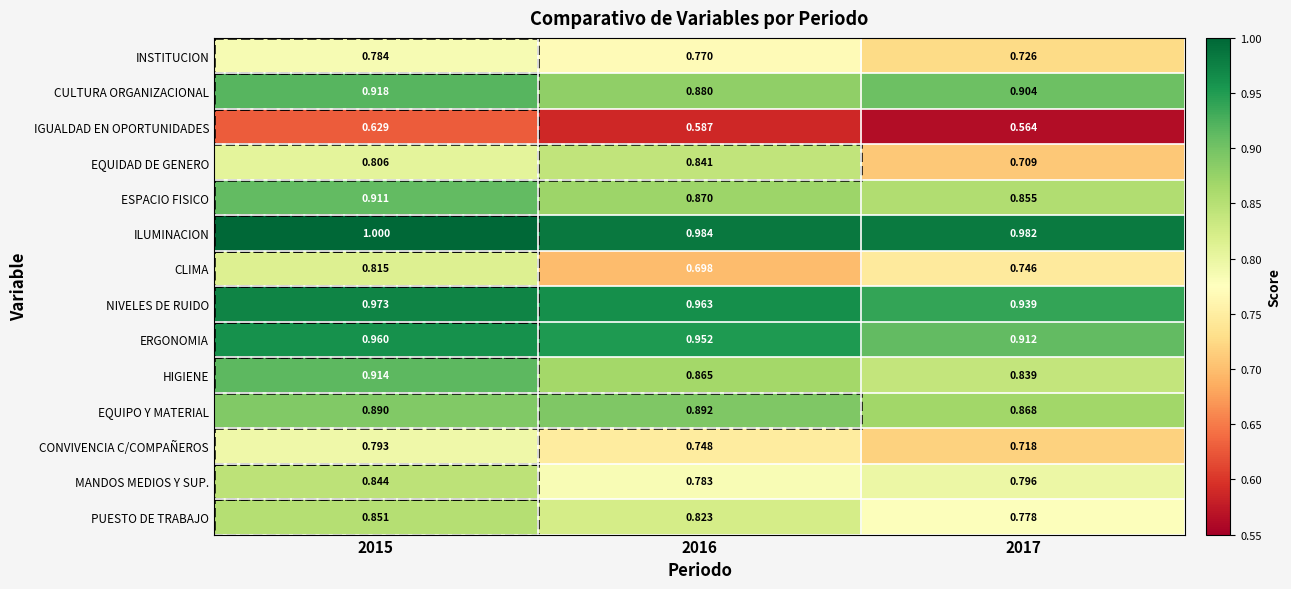

How many distinct data groups are displayed?

14